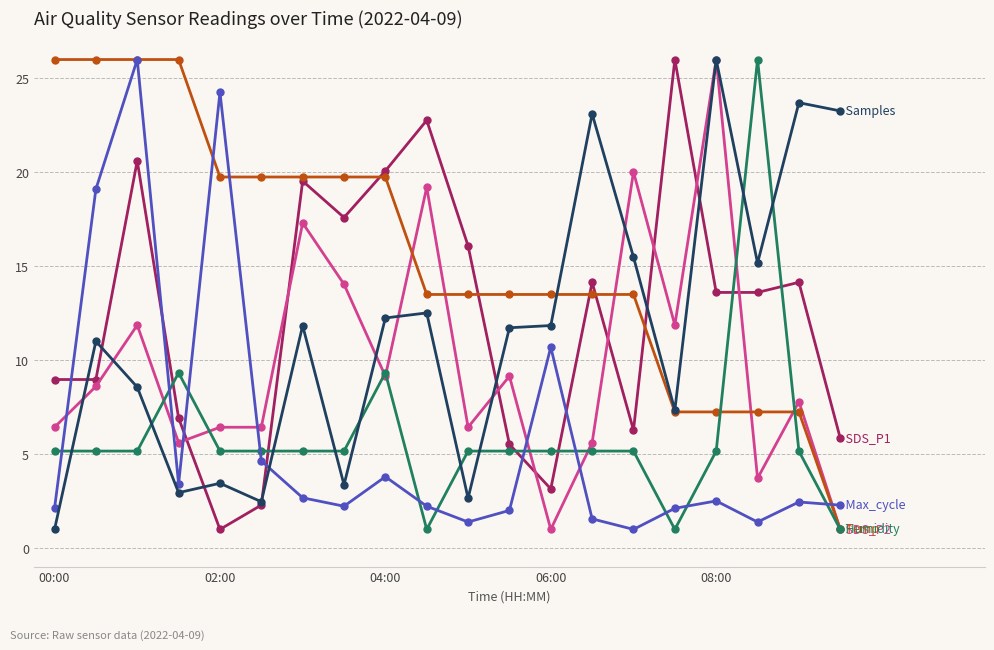

What is the smallest value displayed?

1.0